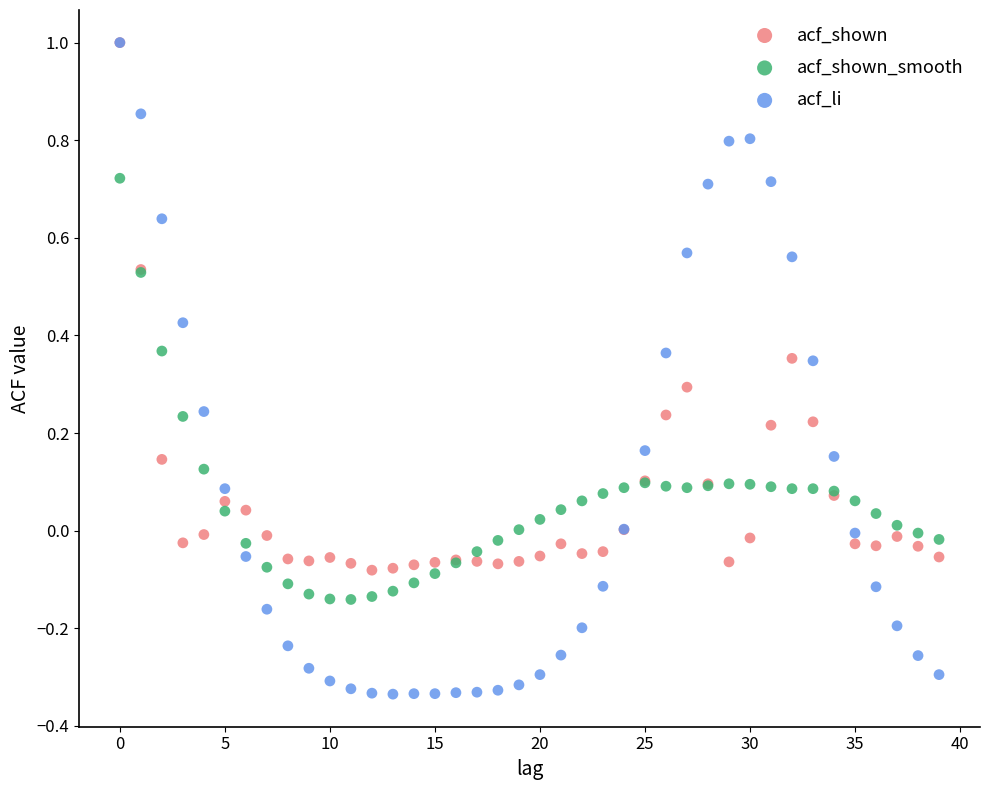

What are all the series names shown in the legend?

acf_shown, acf_shown_smooth, acf_li